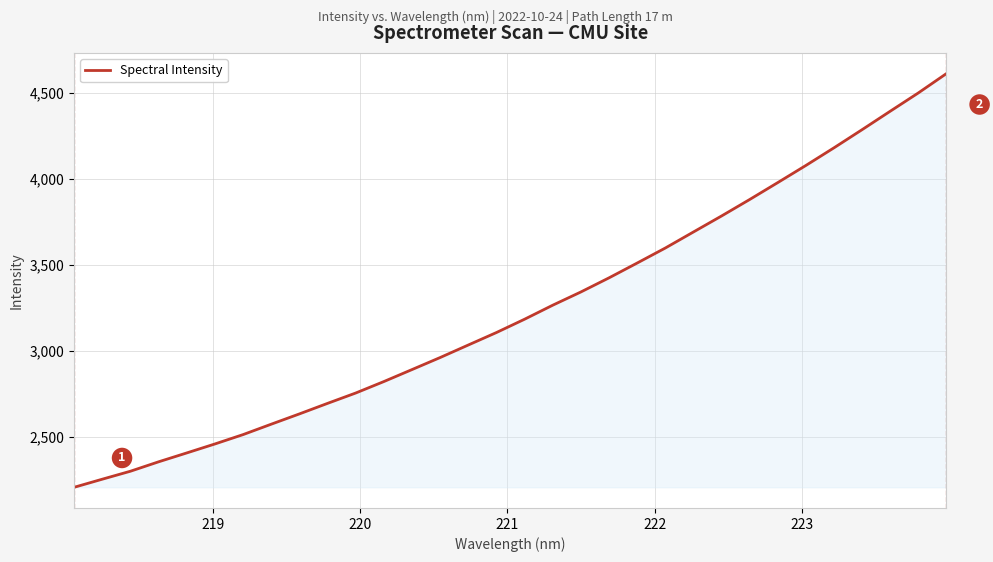

What is the greatest value displayed?

4610.3